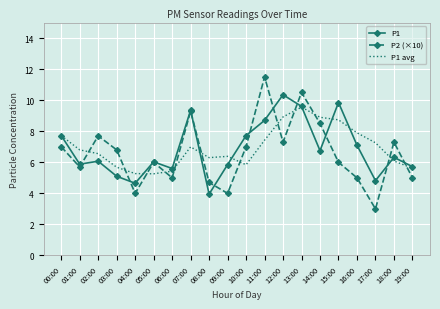

What is the sum of the P2 (×10) values at 19:00 and 11:00?

16.5